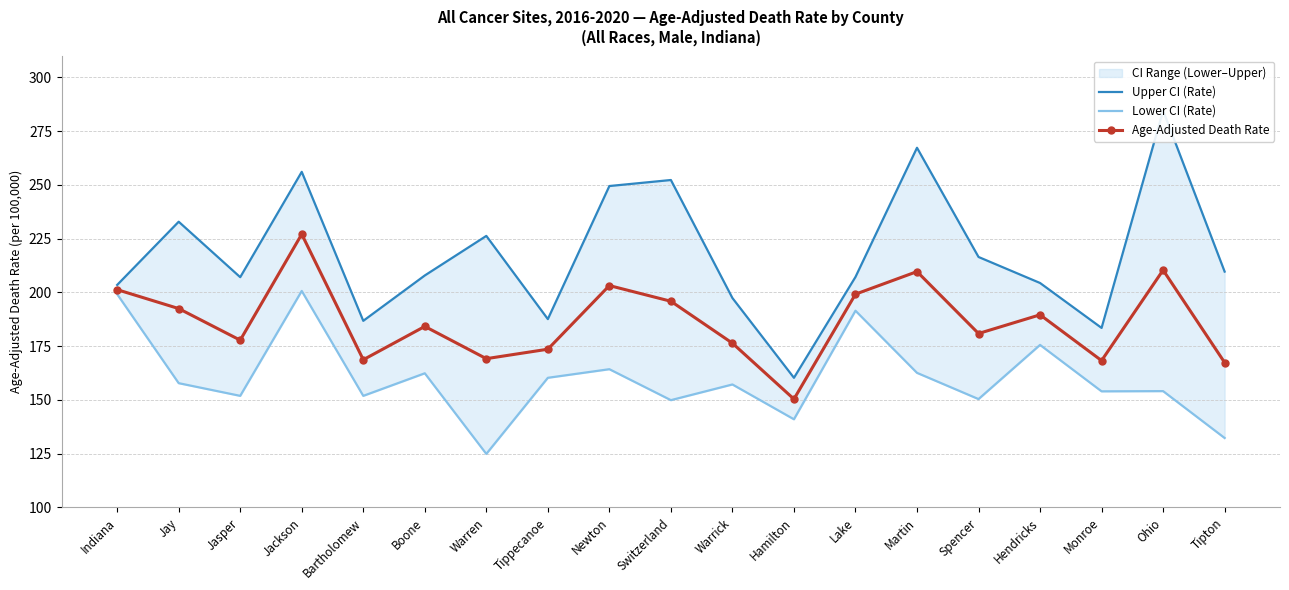

At which category does Lower CI (Rate) reach its first local peak?

Jackson